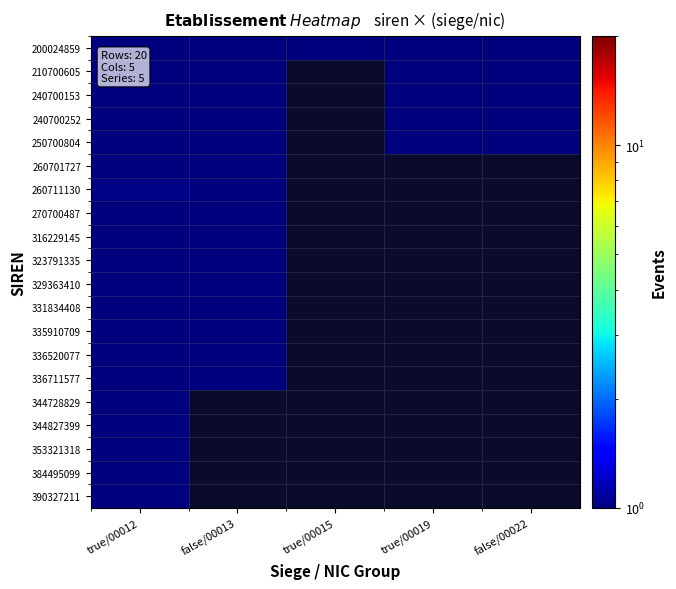

What is the sum of the 270700487 values at true/00012 and false/00013?

2.0